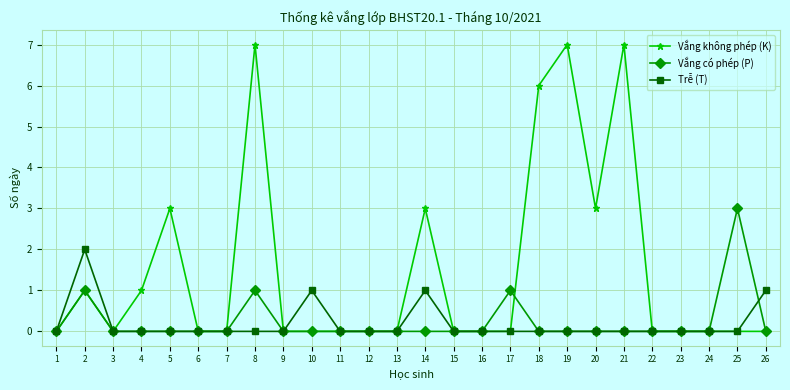

What is the total value across all series at 21?

7